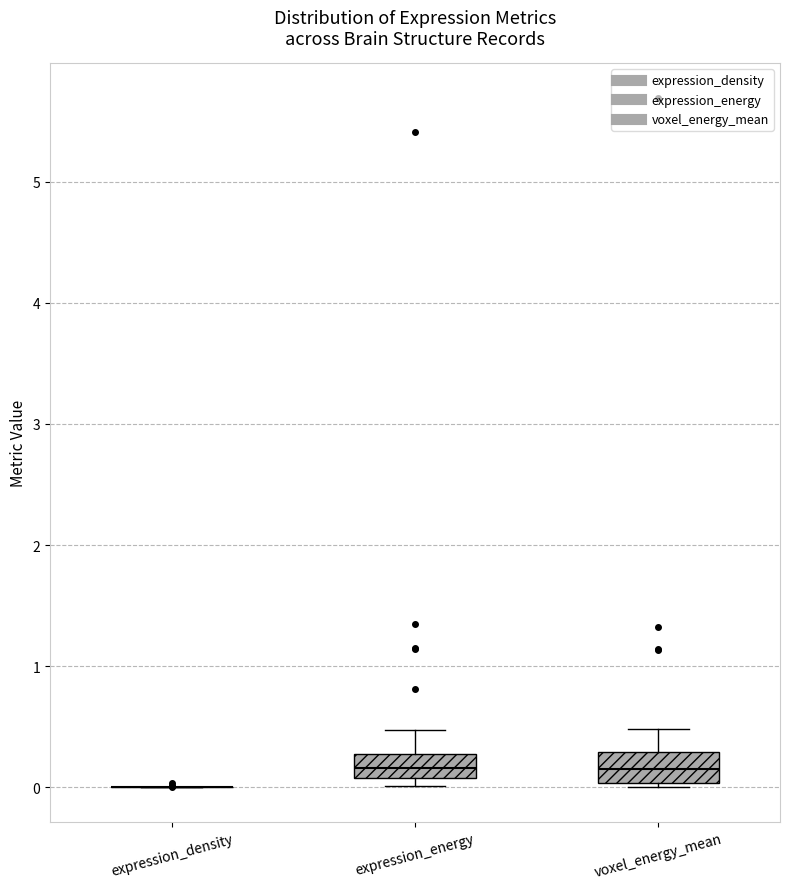

Reading left to right, transcribe this box plot: for each box, give where its median line is, the range the box spans, and where its two whiskers end, as read against the y-axis. The values are not printed on the chart, so give them approximately, as read against the axis.

expression_density: box collapsed to a line at 0.0, whiskers 0.0 to 0.0
expression_energy: median 0.2, box 0.1 to 0.3, whiskers 0.0 to 0.5
voxel_energy_mean: median 0.1, box 0.0 to 0.3, whiskers 0.0 (just below the box's lower edge) to 0.5